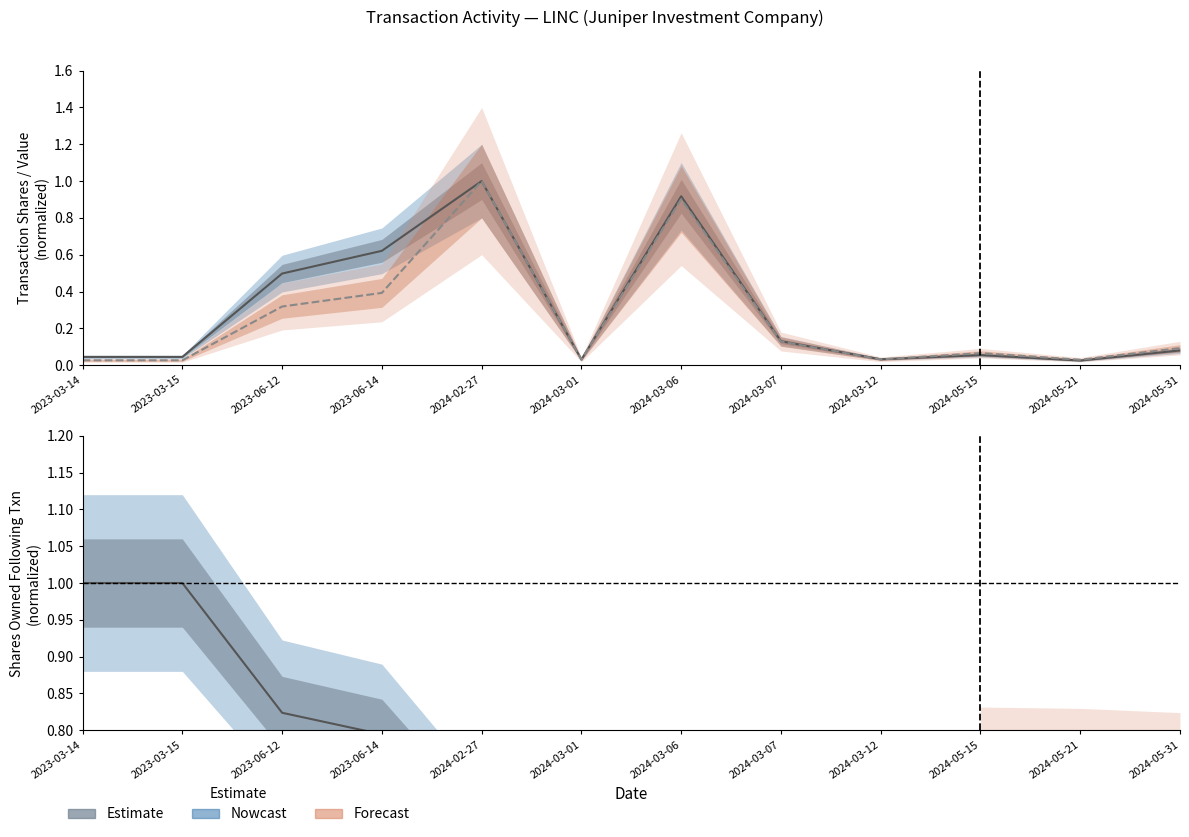

Where do sharesOwnedFollowingTransaction and transactionShares first cross each other?

2023-06-14 and 2024-02-27